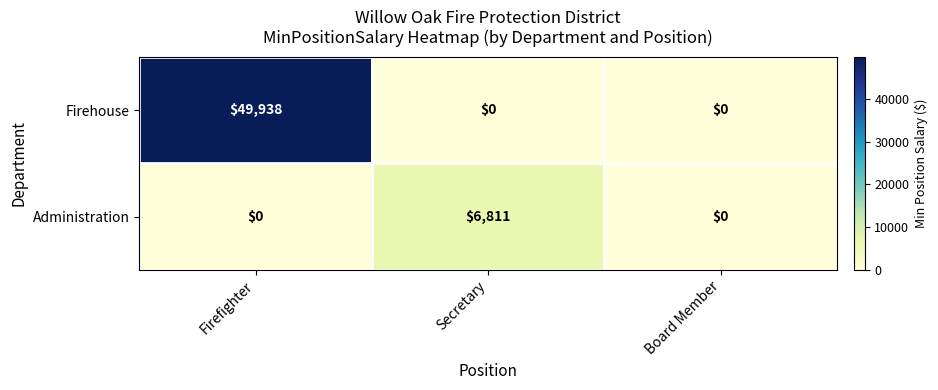

How many values in the Administration series exceed 0?

1